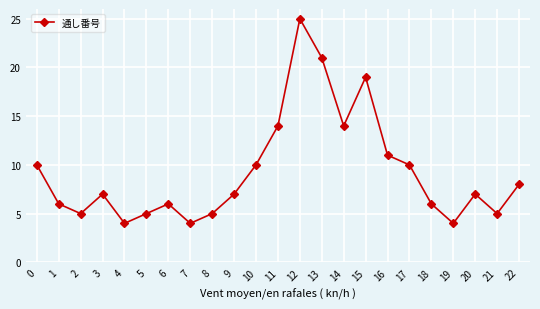

What is the minimum value shown in the chart?

4